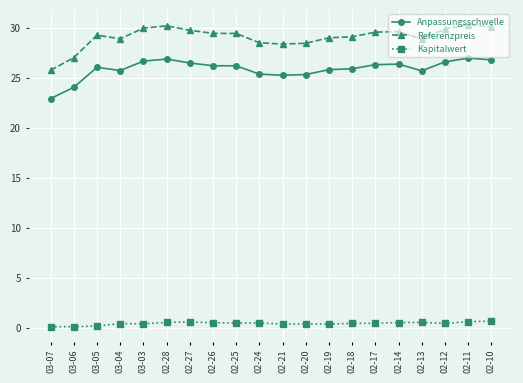

The Anpassungsschwelle series shows 26.8 at 02-10. True or false?

True